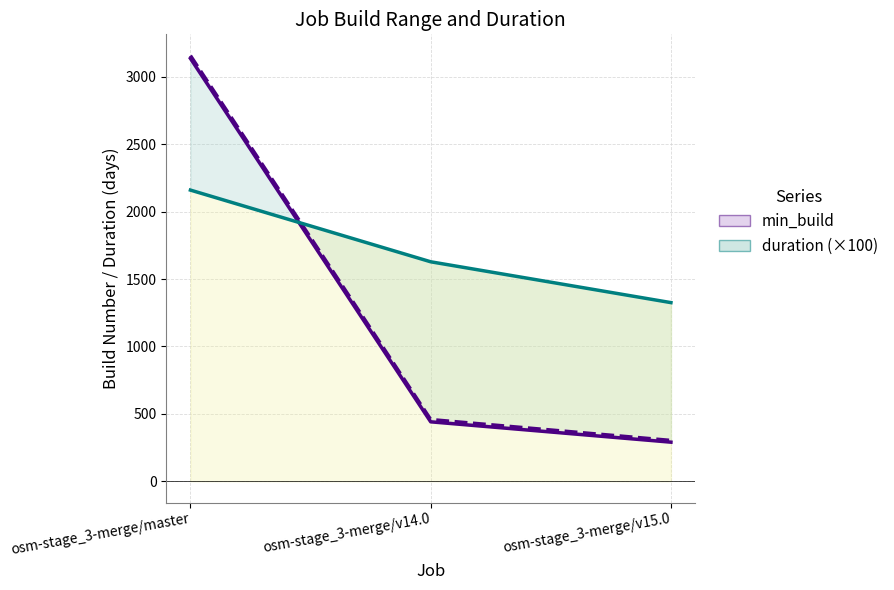

What position from the right is osm-stage_3-merge/v14.0?

2